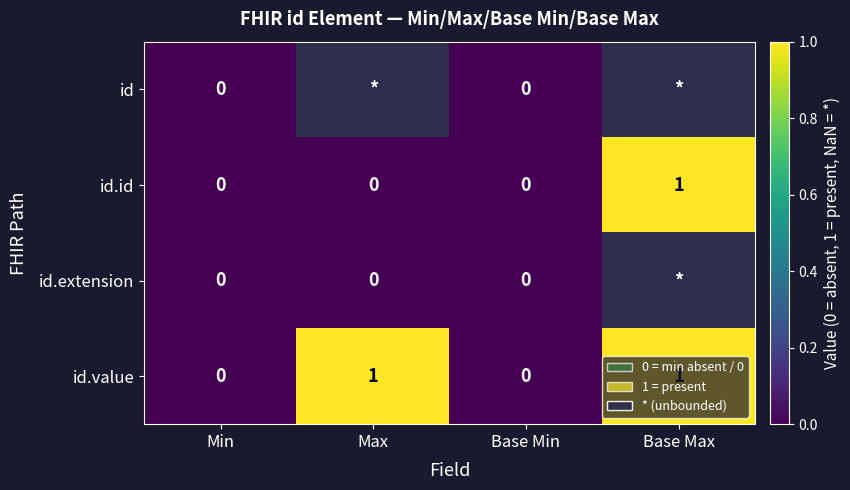

The value of id.id at Base Max is 1. True or false?

True